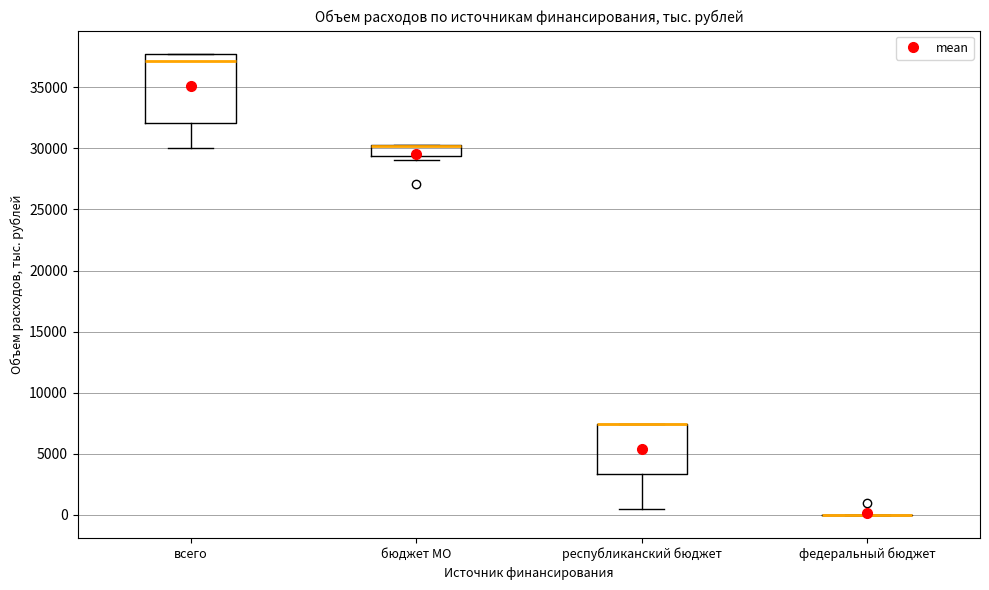

Reading left to right, read every box against the y-axis: the position of its median line, the range the box covers, and the ends of its whiskers. The values are not printed on the chart, so give them approximately, as read against the axis.

всего: median 37000, box 32000 to 38000, whiskers 30000 to 38000
бюджет МО: median 30000 (drawn on the box's upper edge), box 29500 to 30500, whiskers 29000 to 30500
республиканский бюджет: median 7500 (drawn on the box's upper edge), box 3500 to 7500, whiskers 500 to 7500
федеральный бюджет: box collapsed to a line at 0, whiskers 0 to 0